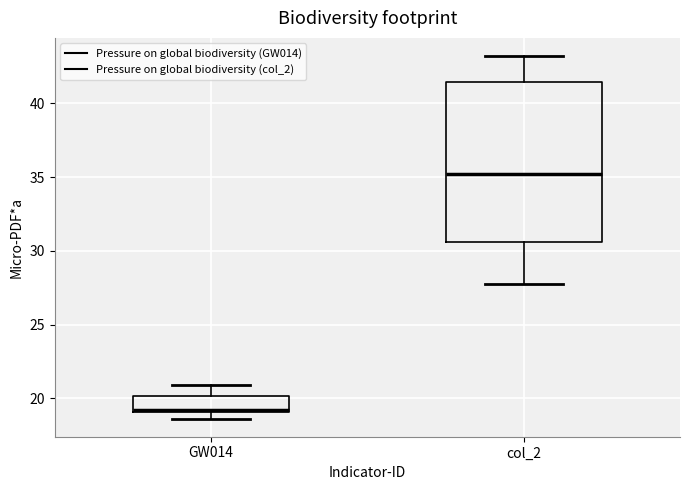

Comparing the boxes themselves (not the whiskers), which one is the tallest?

col_2